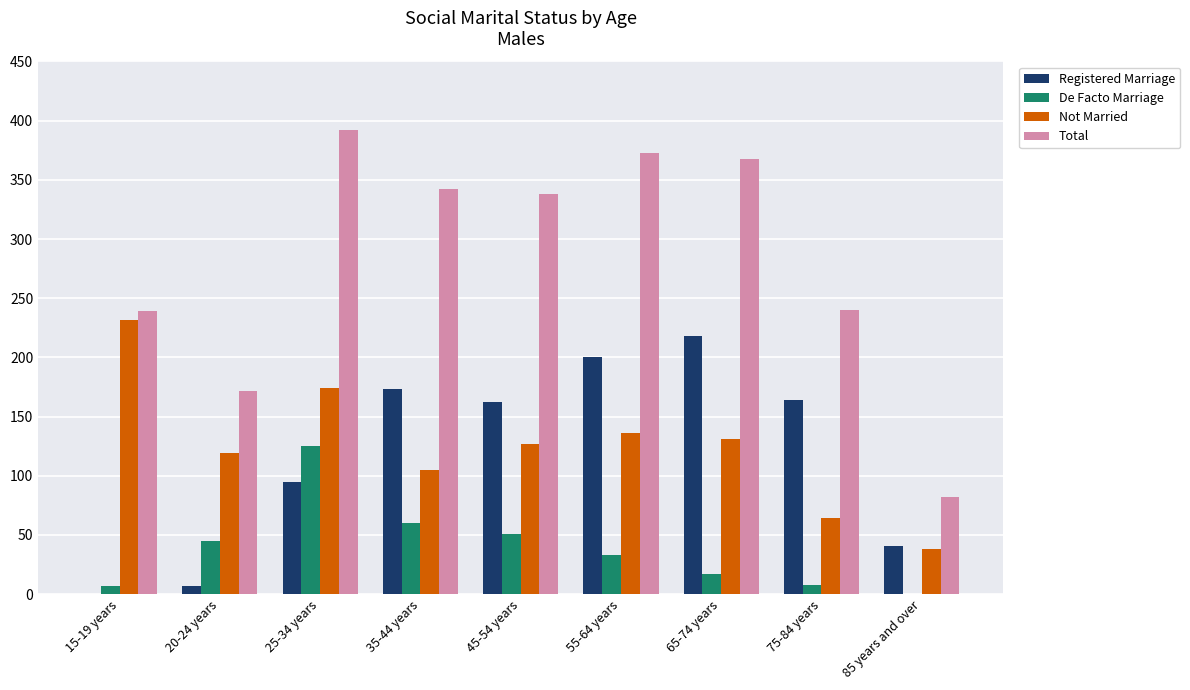

Does the chart contain stacked bars?

No